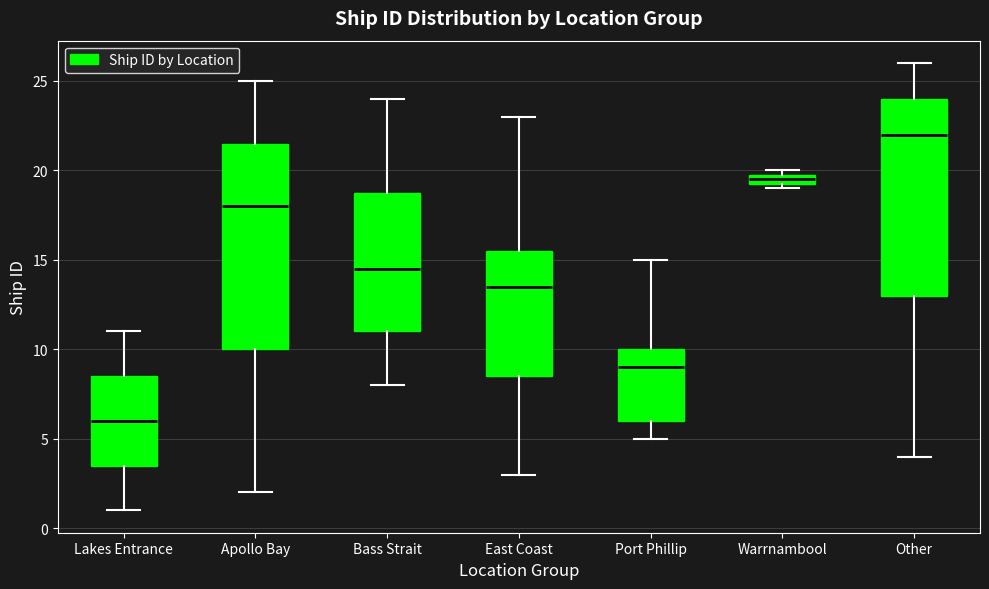

Comparing the boxes themselves (not the whiskers), which one is the tallest?

Apollo Bay